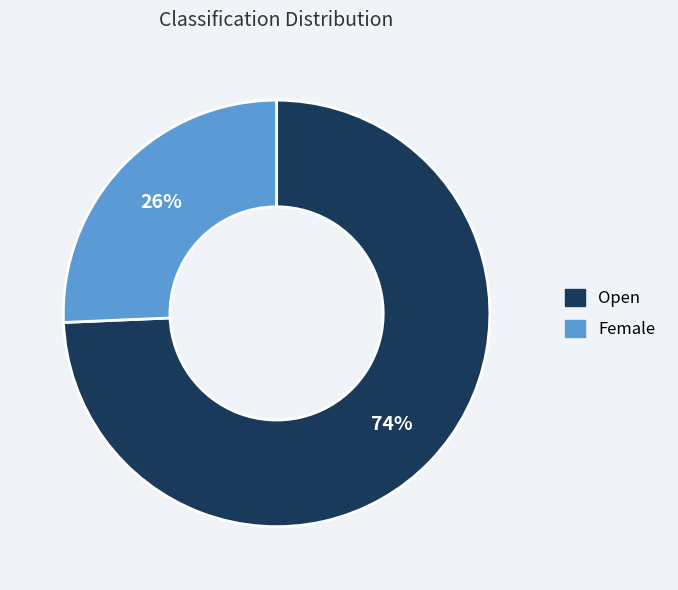

What is the majority slice?

Open